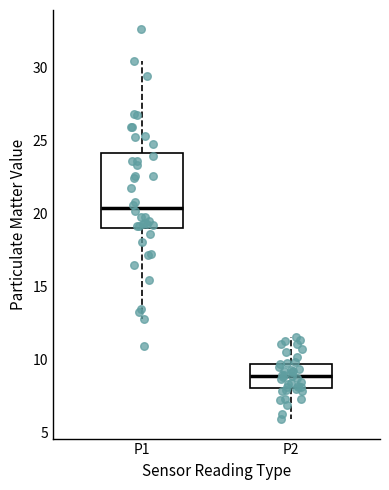

Reading left to right, read every box against the y-axis: the position of its median line, the range the box covers, and the ends of its whiskers. The values are not printed on the chart, so give them approximately, as read against the axis.

P1: median 20.5, box 19.0 to 24.0, whiskers 13.0 to 30.5
P2: median 9.0, box 8.0 to 9.5, whiskers 6.0 to 11.5